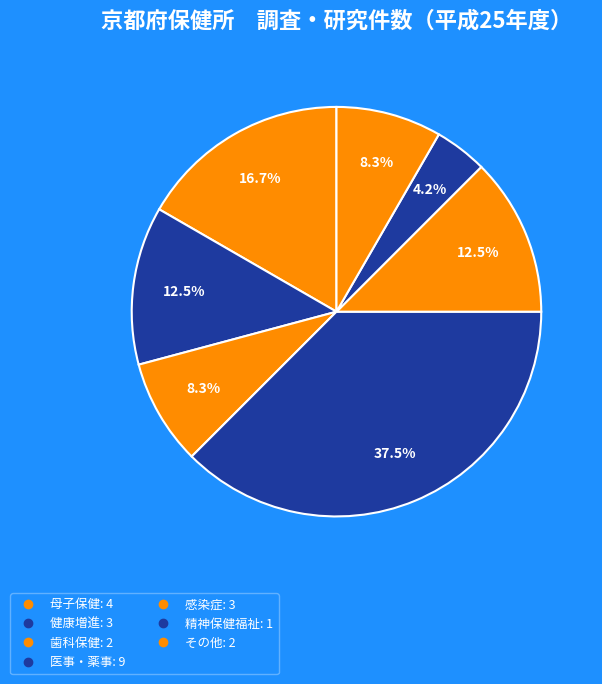

How many segments does this pie chart have?

7